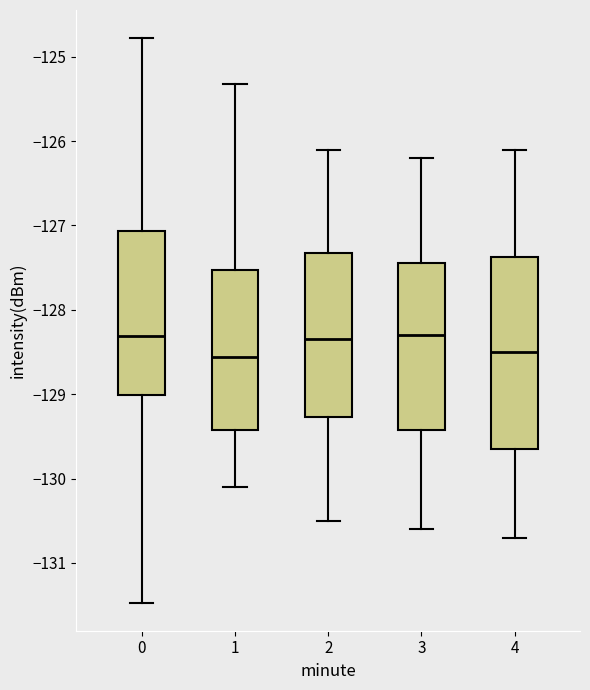

Reading left to right, transcribe this box plot: for each box, give where its median line is, the range the box spans, and where its two whiskers end, as read against the y-axis. The values are not printed on the chart, so give them approximately, as read against the axis.

0: median -128.3, box -129.0 to -127.1, whiskers -131.5 to -124.8
1: median -128.6, box -129.4 to -127.5, whiskers -130.1 to -125.3
2: median -128.3, box -129.3 to -127.3, whiskers -130.5 to -126.1
3: median -128.3, box -129.4 to -127.4, whiskers -130.6 to -126.2
4: median -128.5, box -129.6 to -127.4, whiskers -130.7 to -126.1